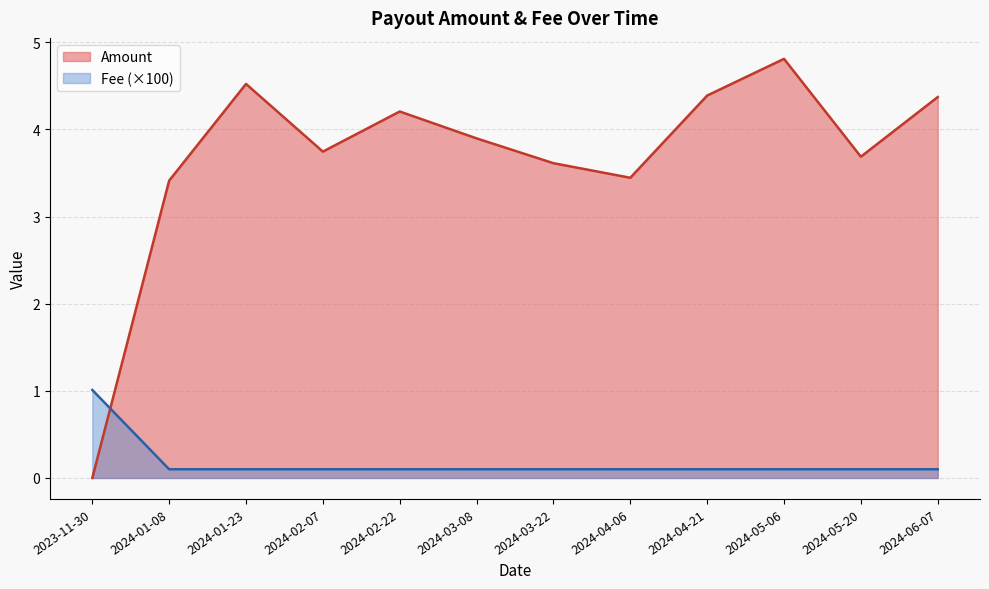

What is the average value of the Amount series?

3.7